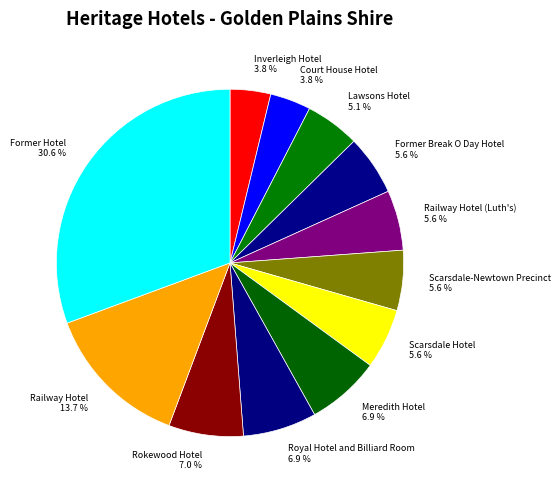

What percentage do Meredith Hotel 6.9 % and Court House Hotel 3.8 % together represent?

10.7%